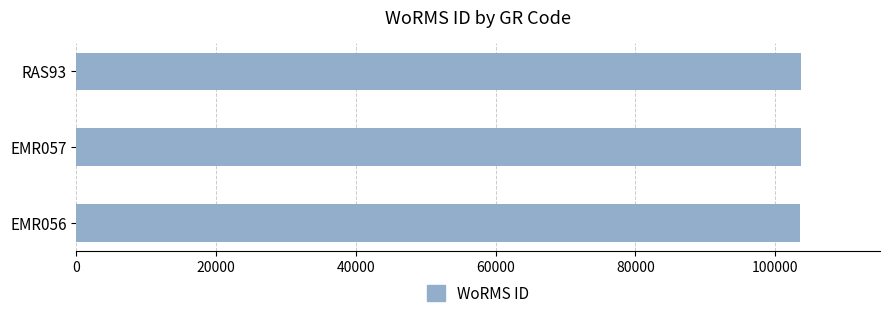

The value at EMR056 is 103483. True or false?

True